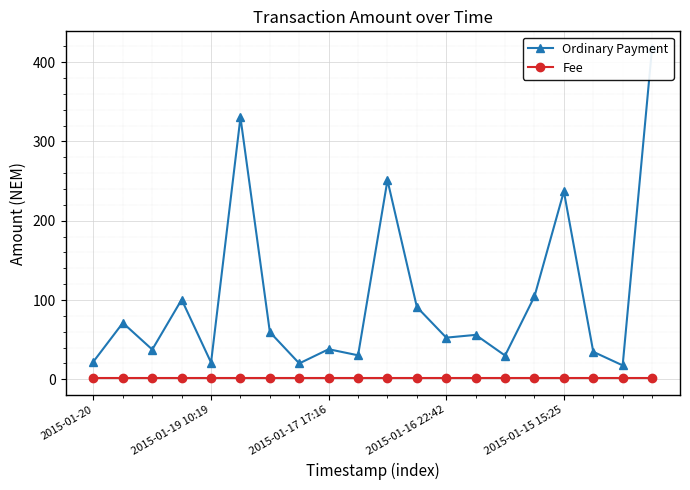

At which category is the sum across all series the highest?

19